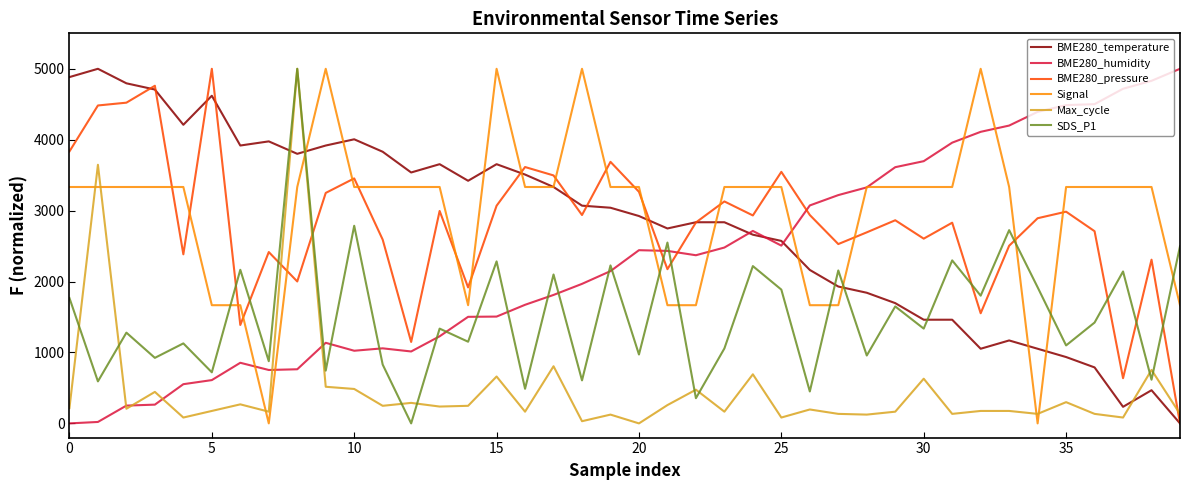

True or false: Signal and BME280_pressure cross at least once.

True